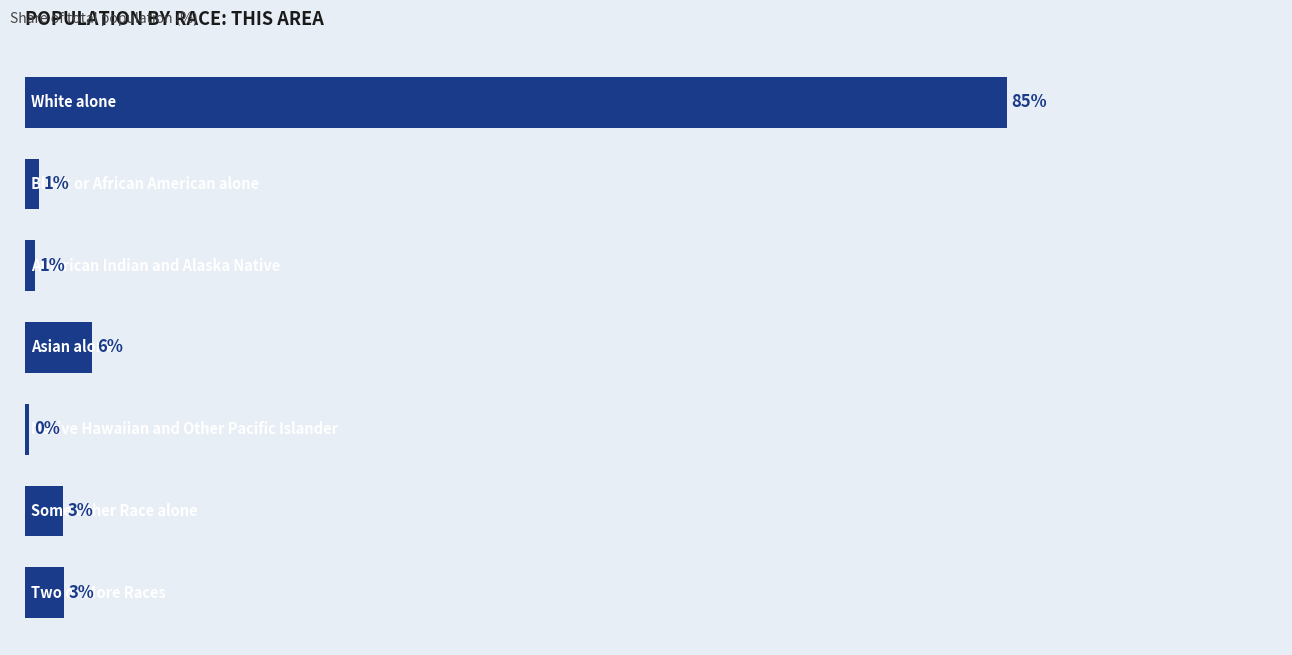

Does the chart contain any negative values?

No